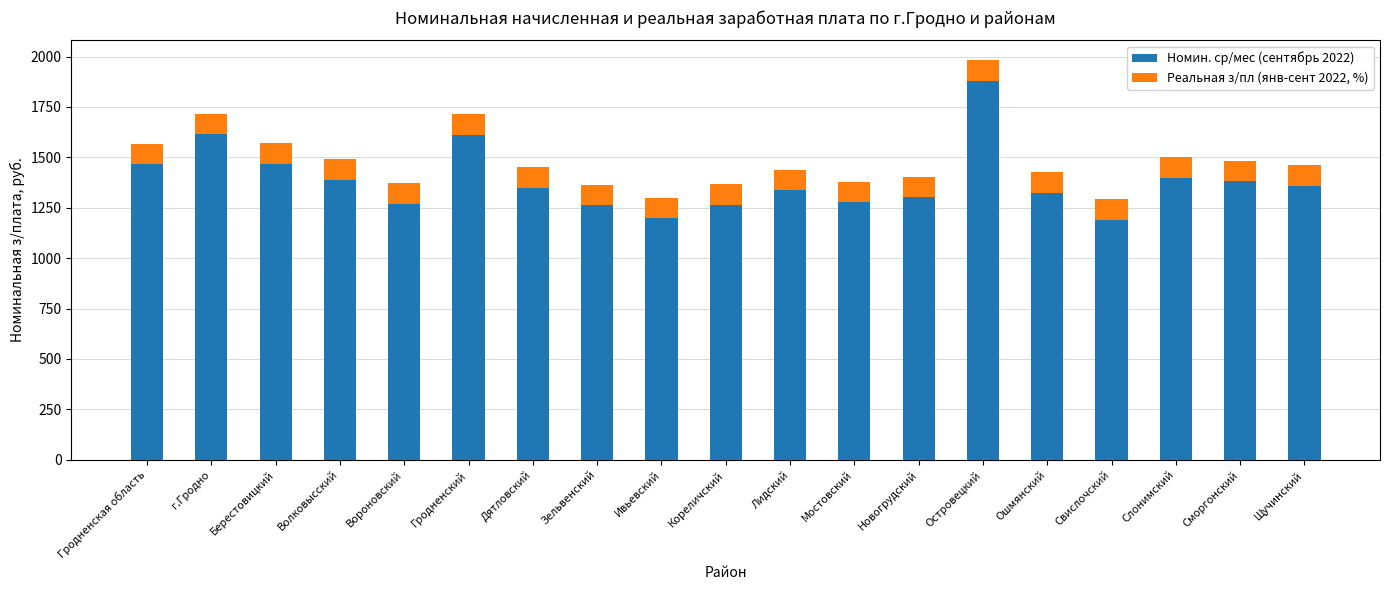

At which category is the sum across all series the highest?

Островецкий